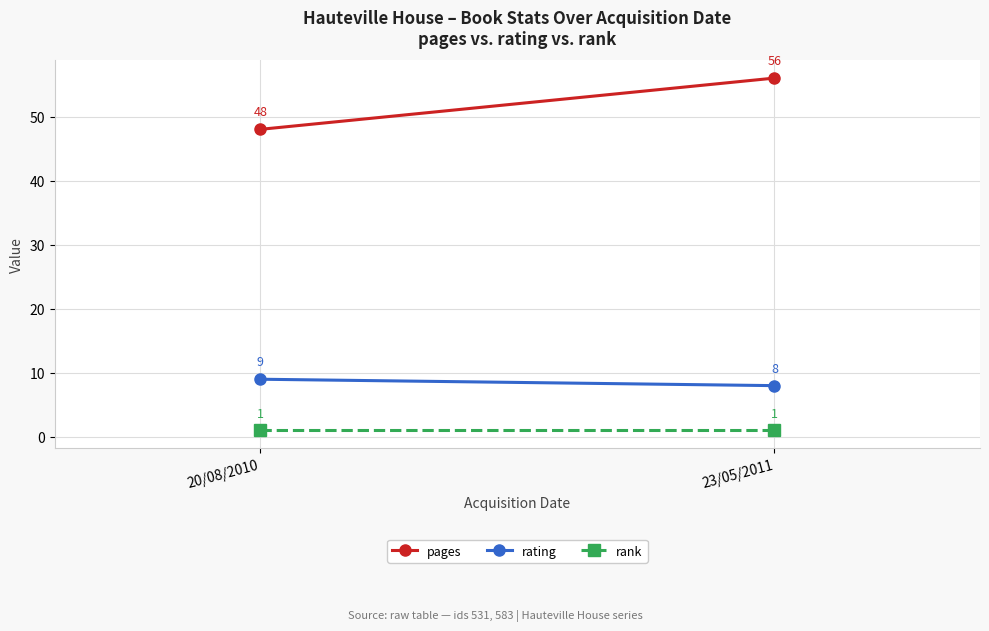

What is the value of the rank point at the 1st from the left?

1